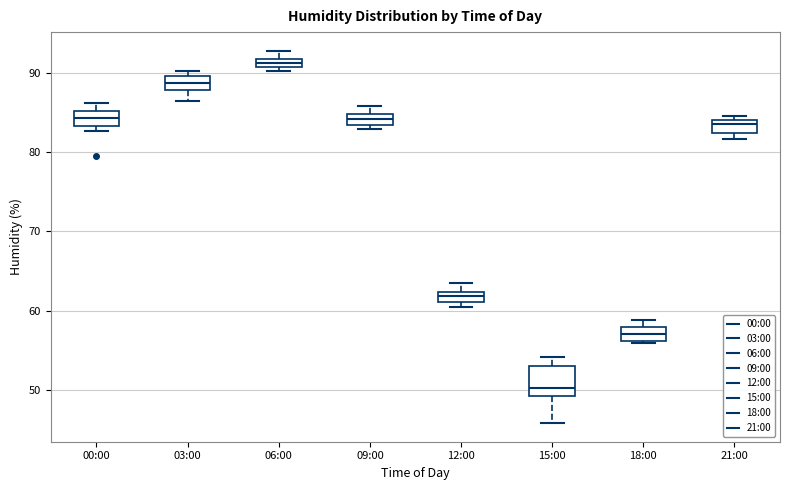

Where is the lower edge of the box for 18:00 on the y-axis? The values are not printed on the chart, so give them approximately, as read against the axis.

56